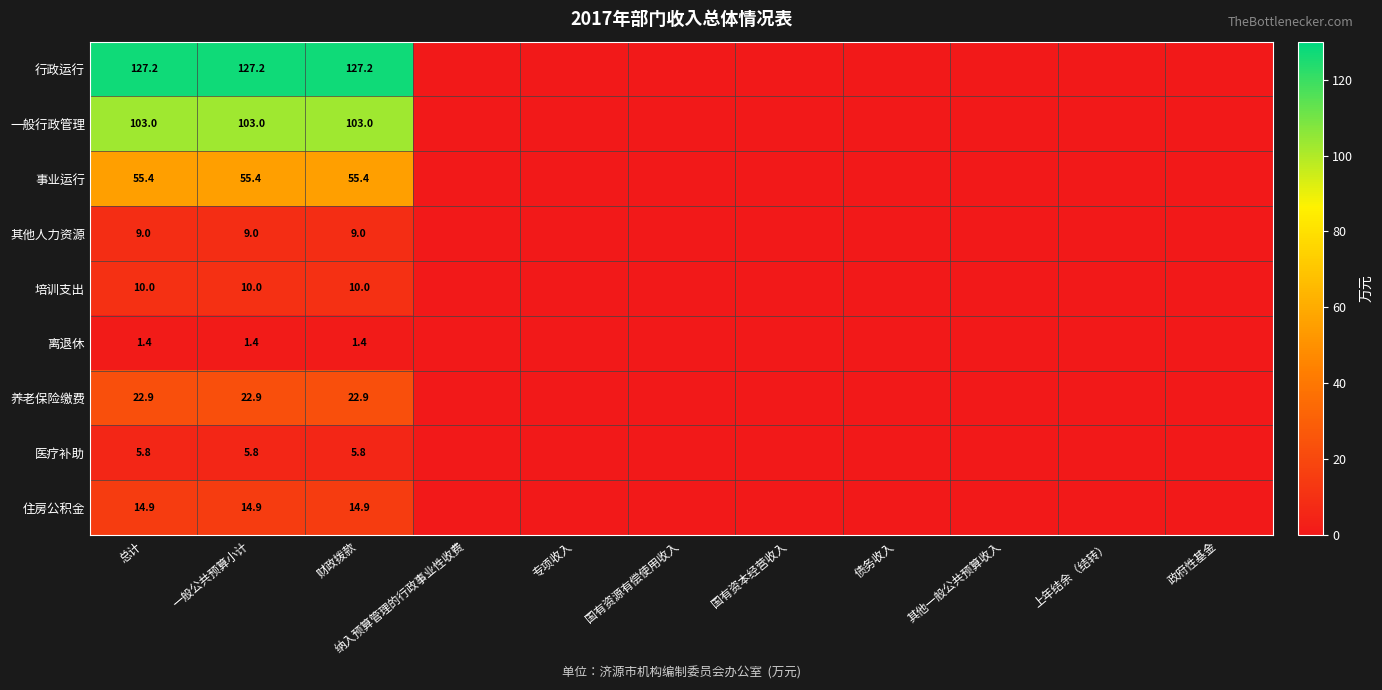

Rank the series at 一般公共预算小计 from lowest to highest value.

离退休, 医疗补助, 其他人力资源, 培训支出, 住房公积金, 养老保险缴费, 事业运行, 一般行政管理, 行政运行